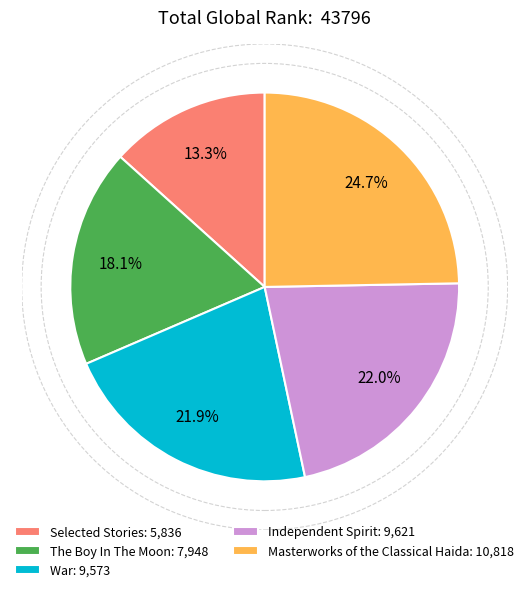

How many slices are in this pie chart?

5